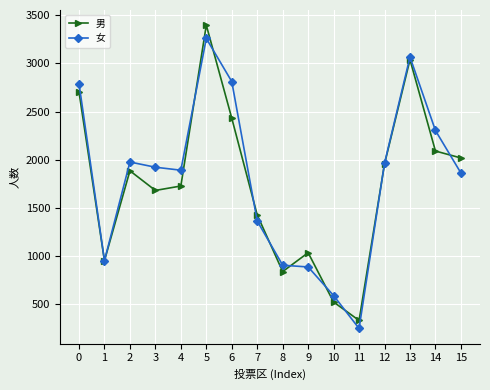

What value does the 女 series have at 10?

591